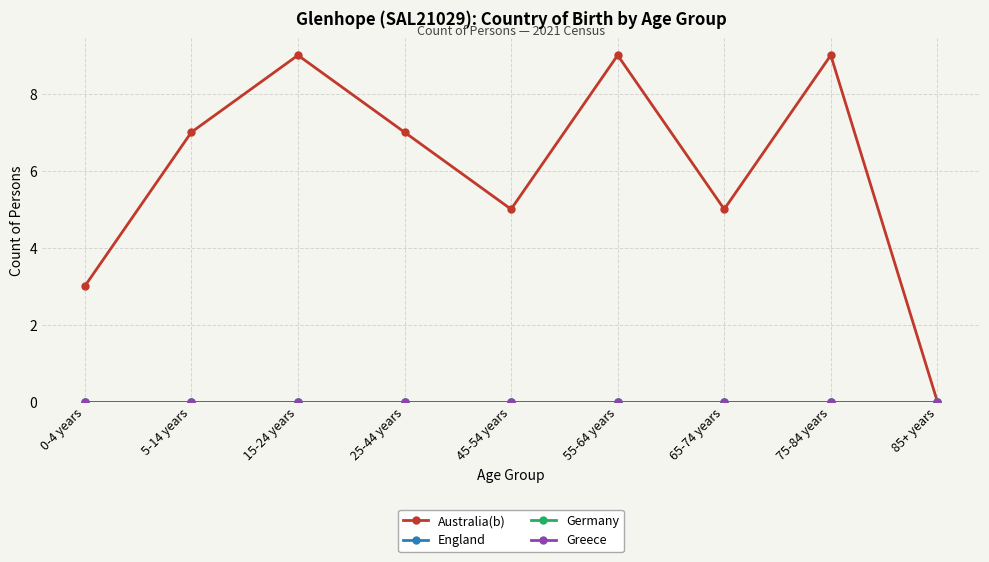

True or false: England and Germany intersect in this chart.

False